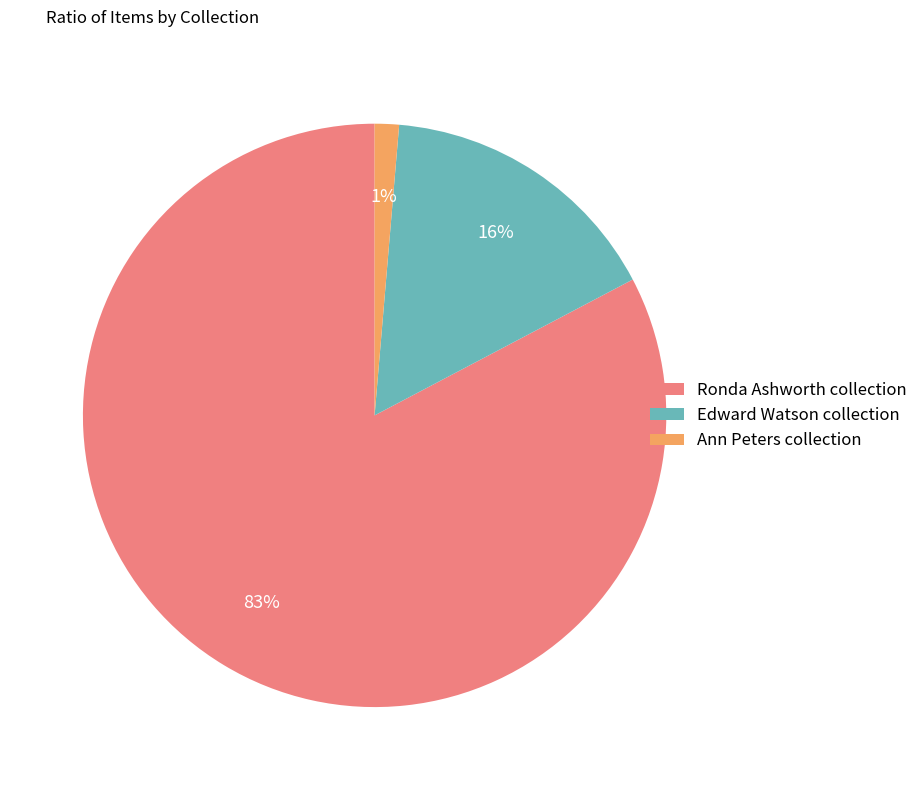

Does any single category account for the majority?

Yes